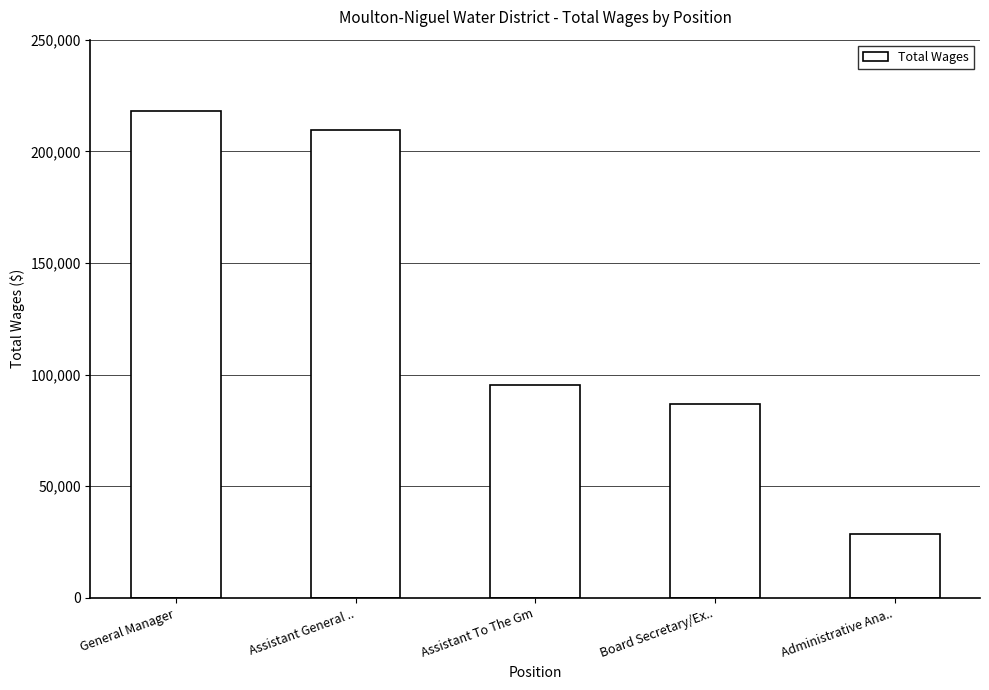

What is the ratio of the value at Assistant General .. to the value at General Manager?

1.0